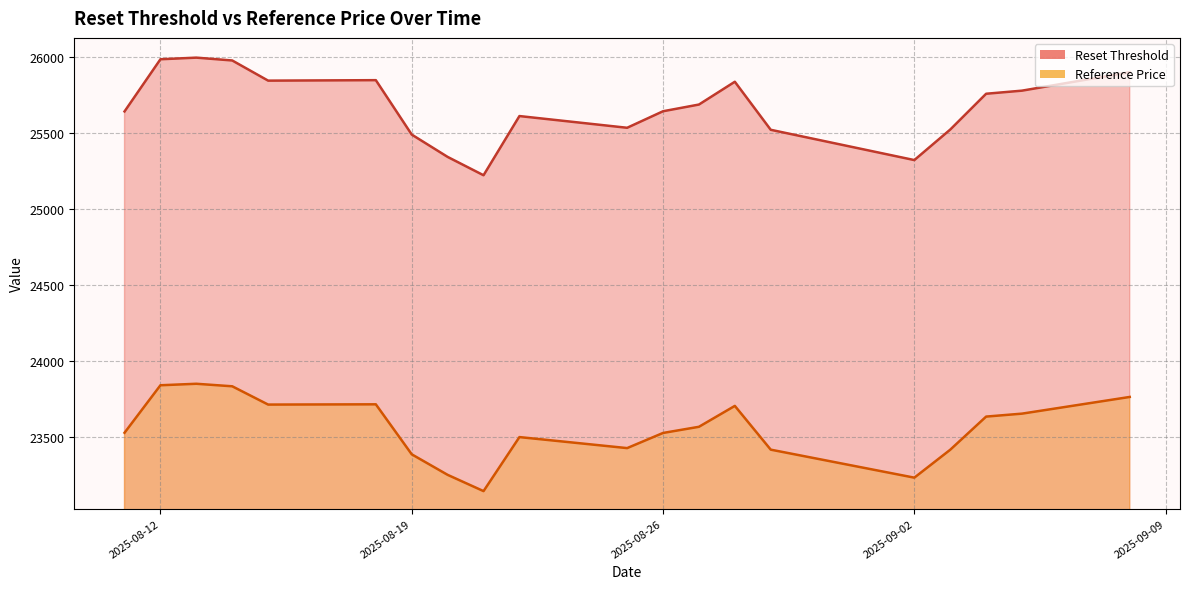

Reading left to right, list all the values displayed in this chart.

Reset Threshold: 2025-09-08=25899.6	2025-09-05=25778.2	2025-09-04=25757.8	2025-09-03=25522.1	2025-09-02=25321.3	2025-08-29=25520.5	2025-08-28=25836.8	2025-08-27=25686.7	2025-08-26=25642.6	2025-08-25=25533.8	2025-08-22=25610.9	2025-08-21=25221.4	2025-08-20=25342.0	2025-08-19=25489.0	2025-08-18=25847.2	2025-08-15=25844.0	2025-08-14=25976.7	2025-08-13=25995.5	2025-08-12=25984.7	2025-08-11=25641.4
Reference Price: 2025-09-08=23762.3	2025-09-05=23652.4	2025-09-04=23633.0	2025-09-03=23414.8	2025-09-02=23231.1	2025-08-29=23415.4	2025-08-28=23703.5	2025-08-27=23565.8	2025-08-26=23525.3	2025-08-25=23425.6	2025-08-22=23498.1	2025-08-21=23142.6	2025-08-20=23249.6	2025-08-19=23384.8	2025-08-18=23713.8	2025-08-15=23712.1	2025-08-14=23832.4	2025-08-13=23849.0	2025-08-12=23839.2	2025-08-11=23526.6